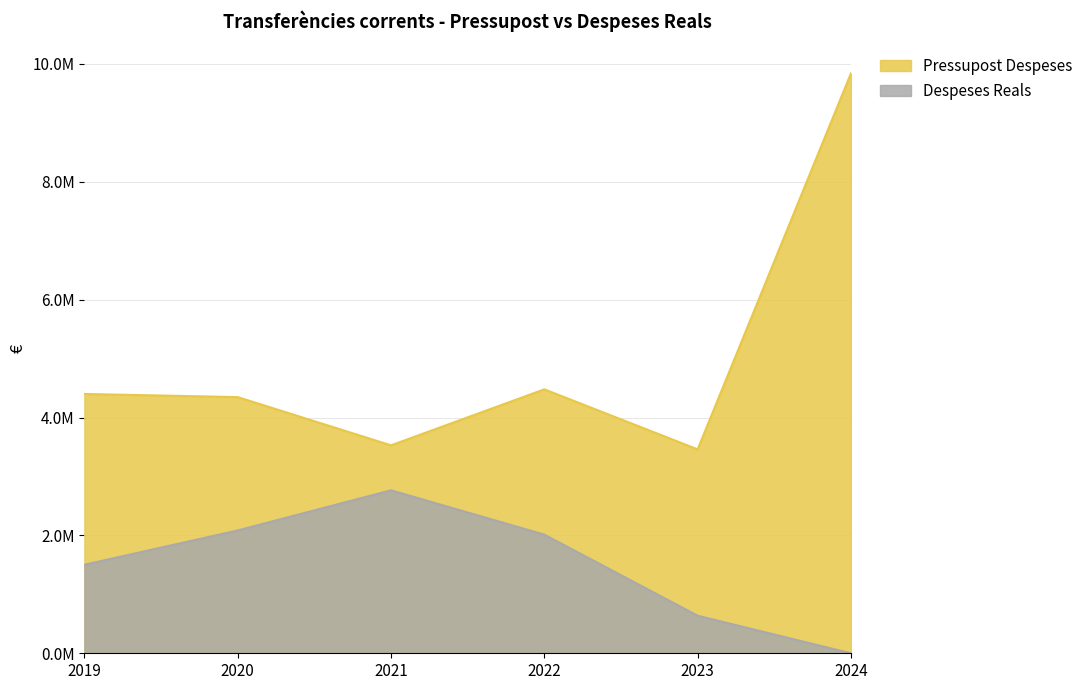

Is it true that Pressupost Despeses equals 1005174.8 at 2021?

False